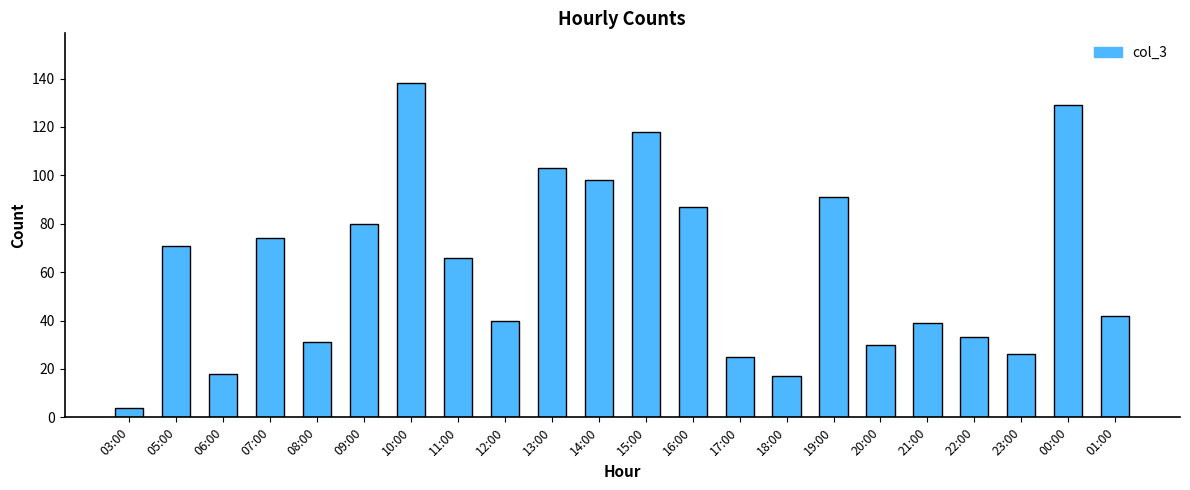

How many distinct data groups are displayed?

1